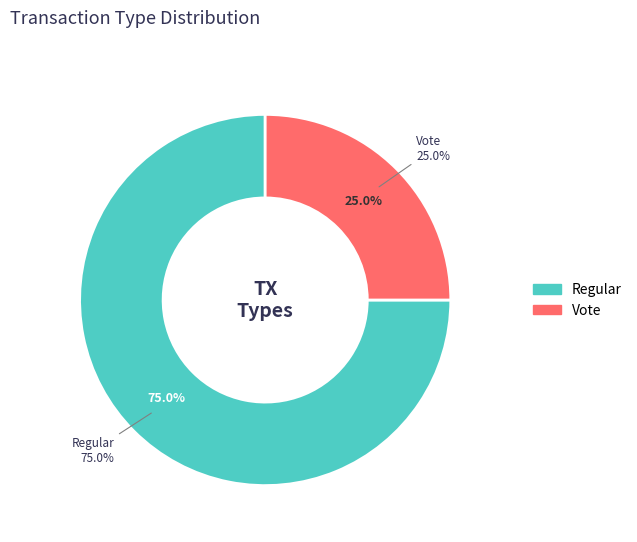

Between Vote and Regular, which is larger?

Regular